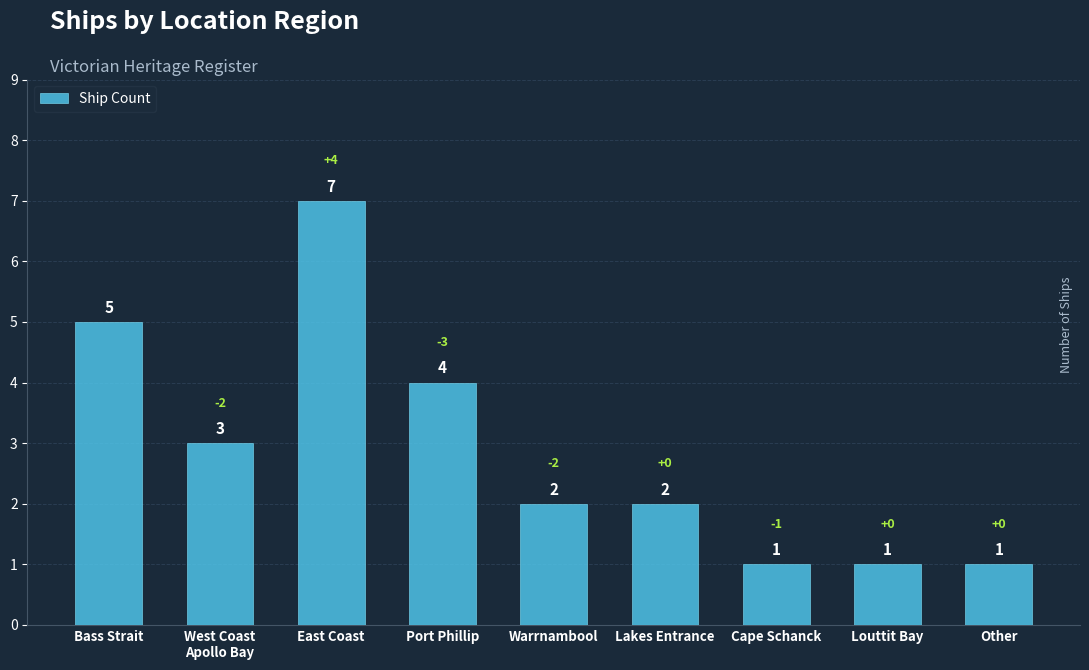

What is the minimum value shown in the chart?

1